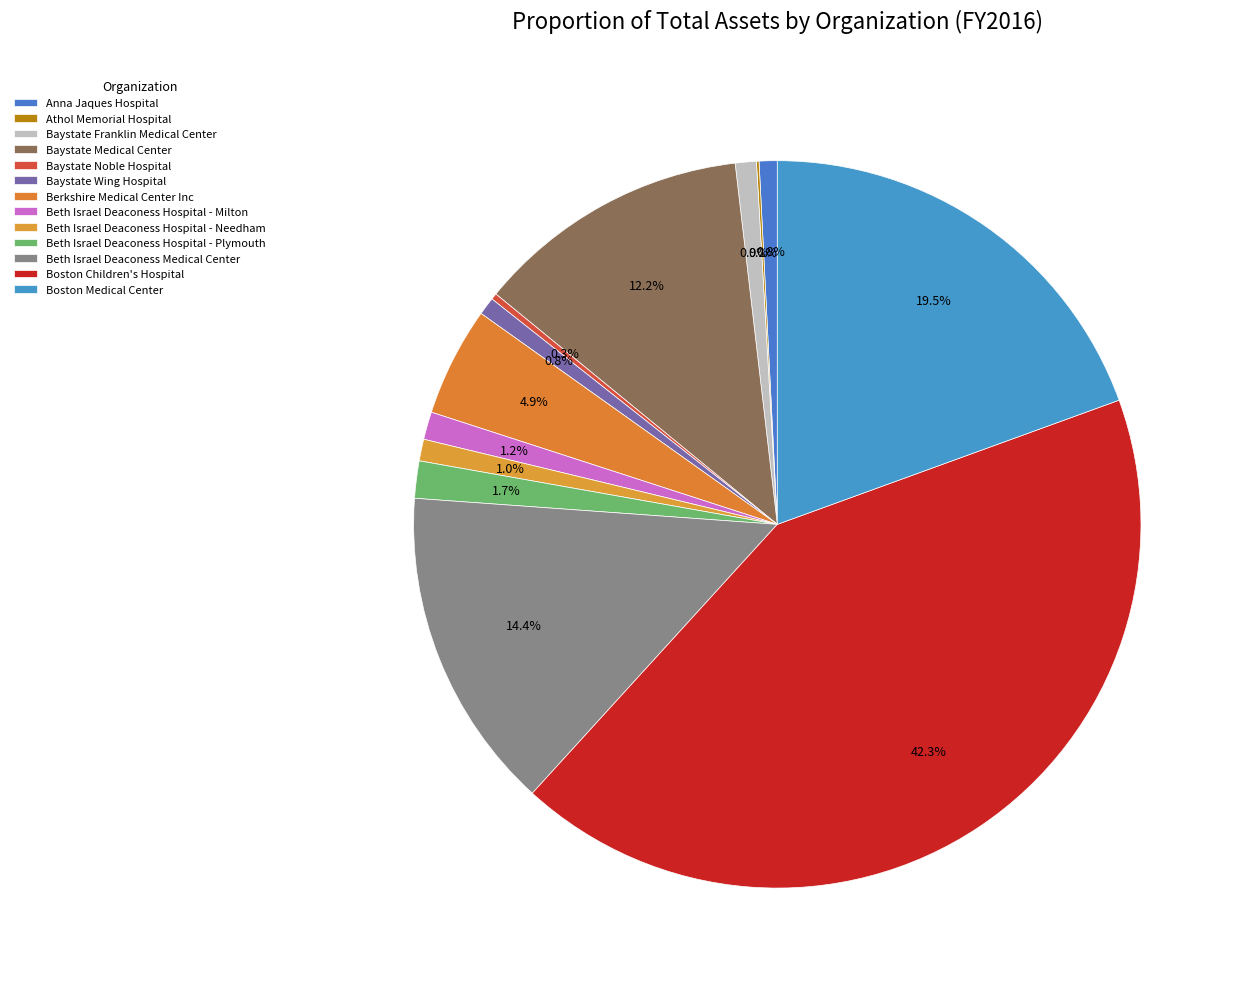

True or false: Boston Children's Hospital accounts for 34% of the total.

False